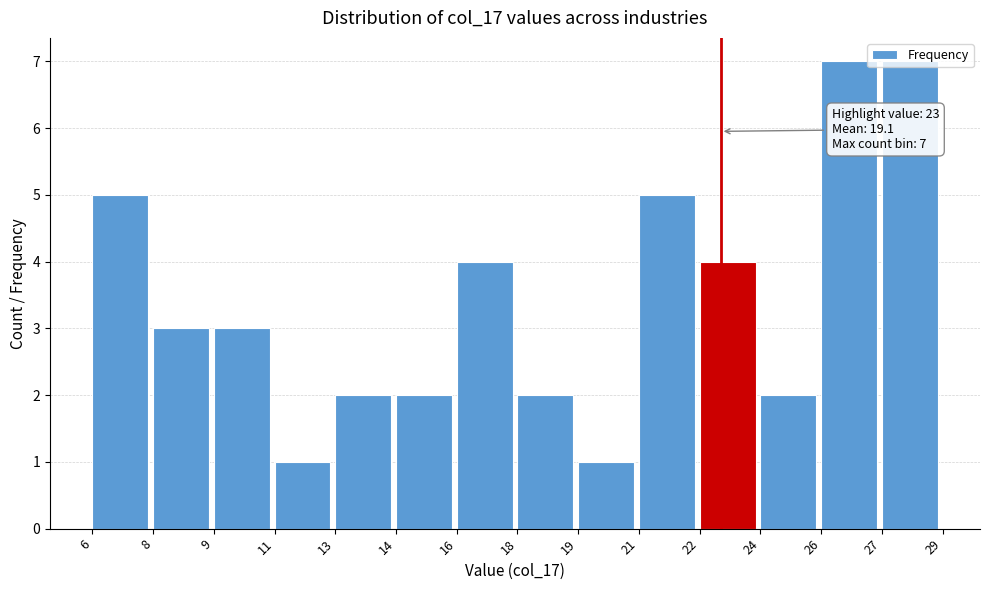

What is the greatest value displayed?

7